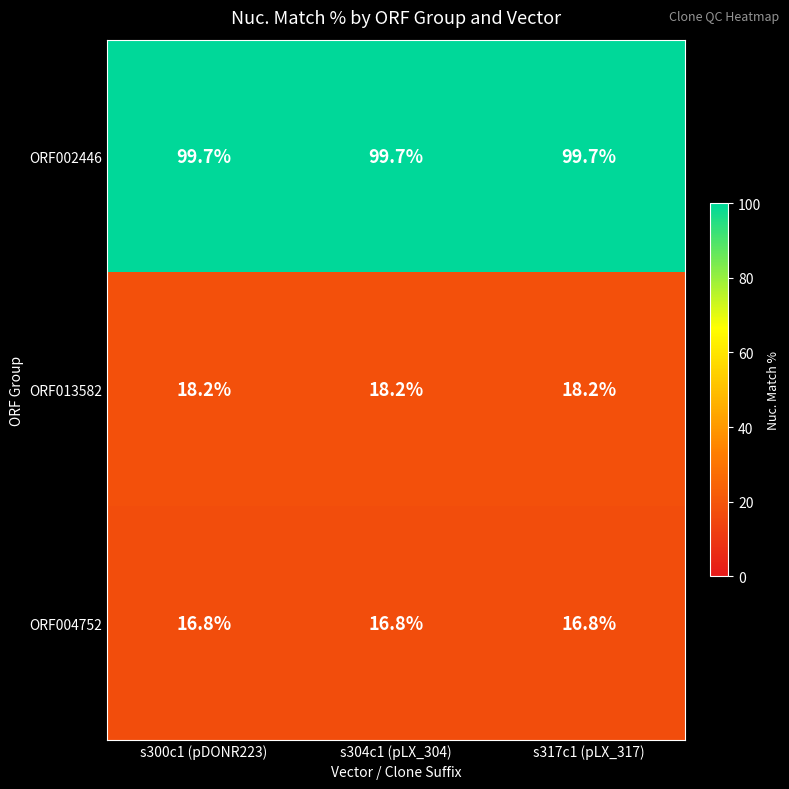

At s304c1 (pLX_304), list the series in order from largest to smallest.

ORF002446, ORF013582, ORF004752